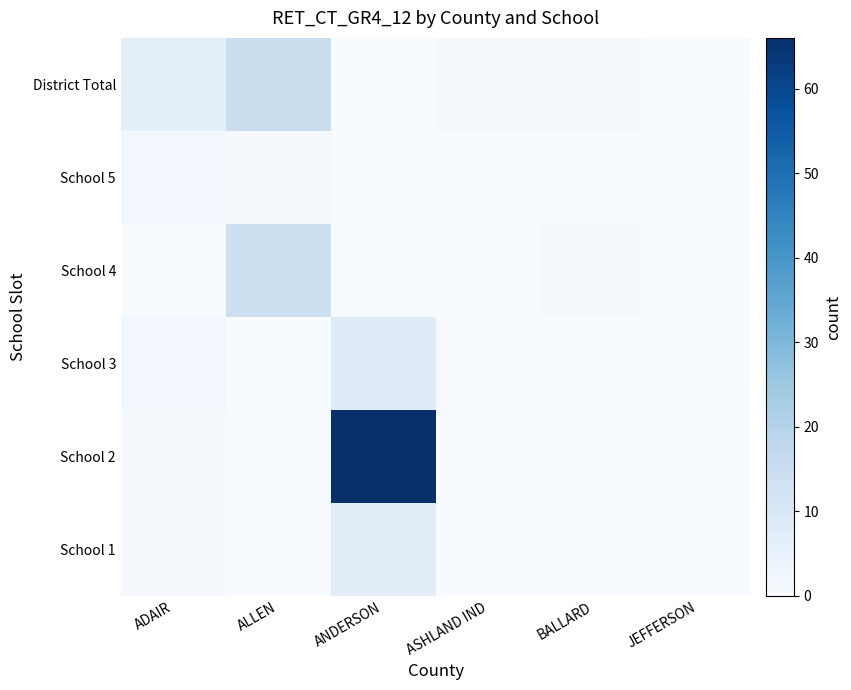

Reading right to left, what are all the values shown in this chart?

School 1: JEFFERSON=0	BALLARD=0	ASHLAND IND=0	ANDERSON=7	ALLEN=0	ADAIR=1
School 2: JEFFERSON=0	BALLARD=0	ASHLAND IND=0	ANDERSON=66	ALLEN=0	ADAIR=1
School 3: JEFFERSON=0	BALLARD=0	ASHLAND IND=0	ANDERSON=8	ALLEN=0	ADAIR=2
School 4: JEFFERSON=0	BALLARD=1	ASHLAND IND=0	ANDERSON=0	ALLEN=14	ADAIR=0
School 5: JEFFERSON=0	BALLARD=0	ASHLAND IND=0	ANDERSON=0	ALLEN=1	ADAIR=2
District Total: JEFFERSON=0	BALLARD=1	ASHLAND IND=1	ANDERSON=0	ALLEN=15	ADAIR=6